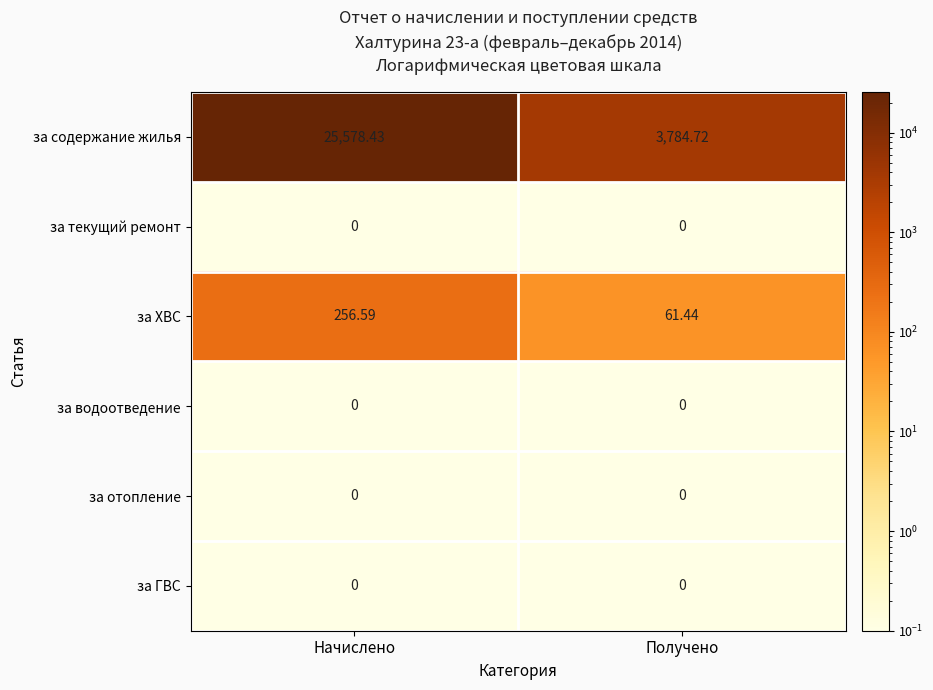

Between Начислено and Получено, which series saw the biggest shift?

за содержание жилья